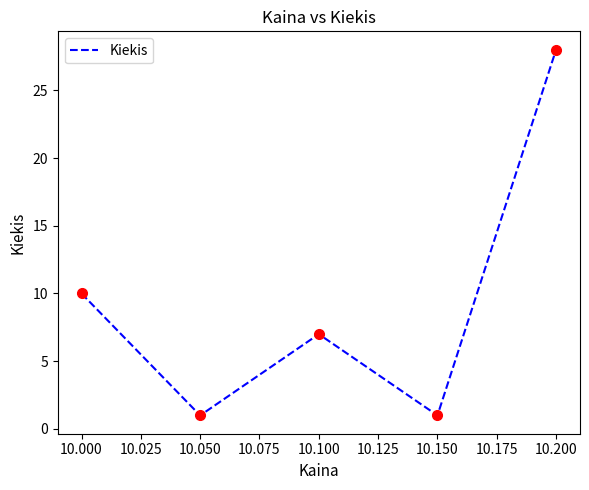

How many interior local valleys (lower than both neighbors) does the data have?

2